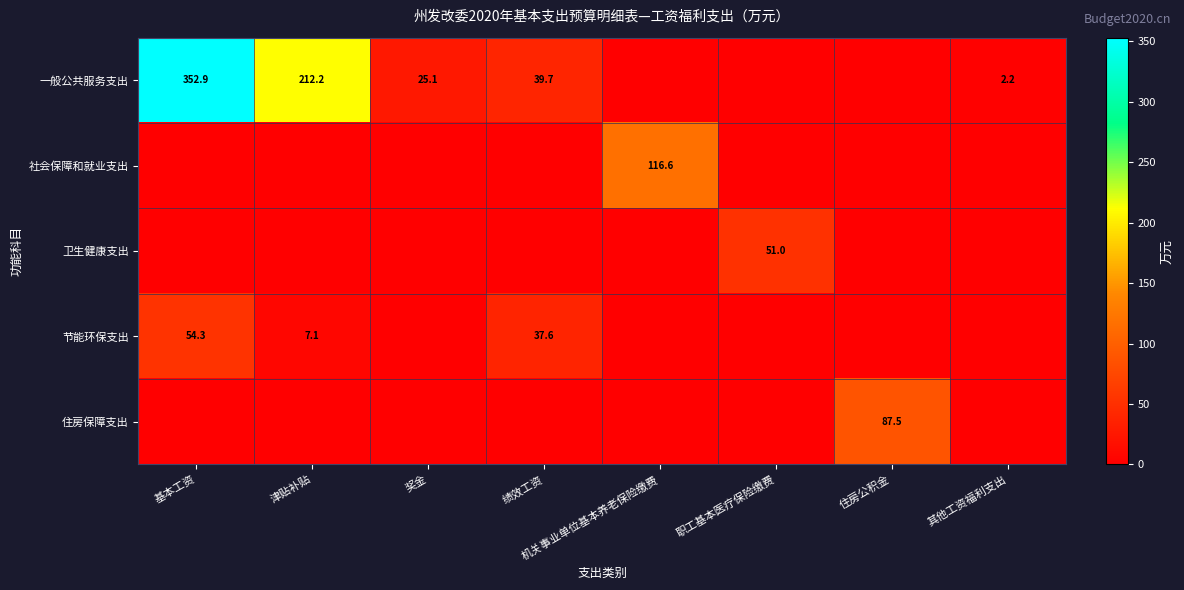

The 一般公共服务支出 series shows 17.2 at 奖金. True or false?

False